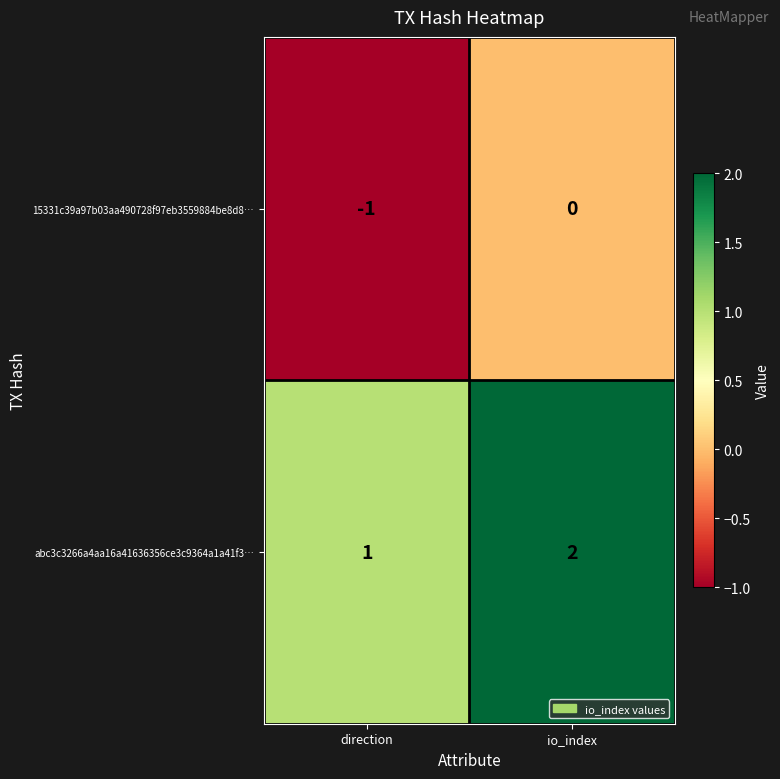

At which category does the chart reach its minimum across all series?

direction